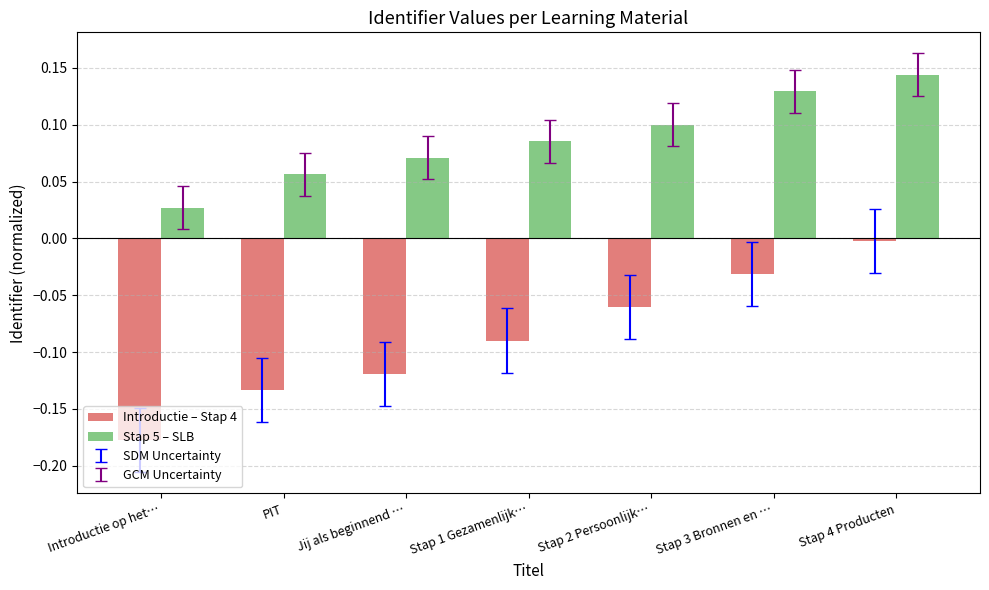

At which label does Stap 5 – SLB reach its peak?

Stap 4 Producten